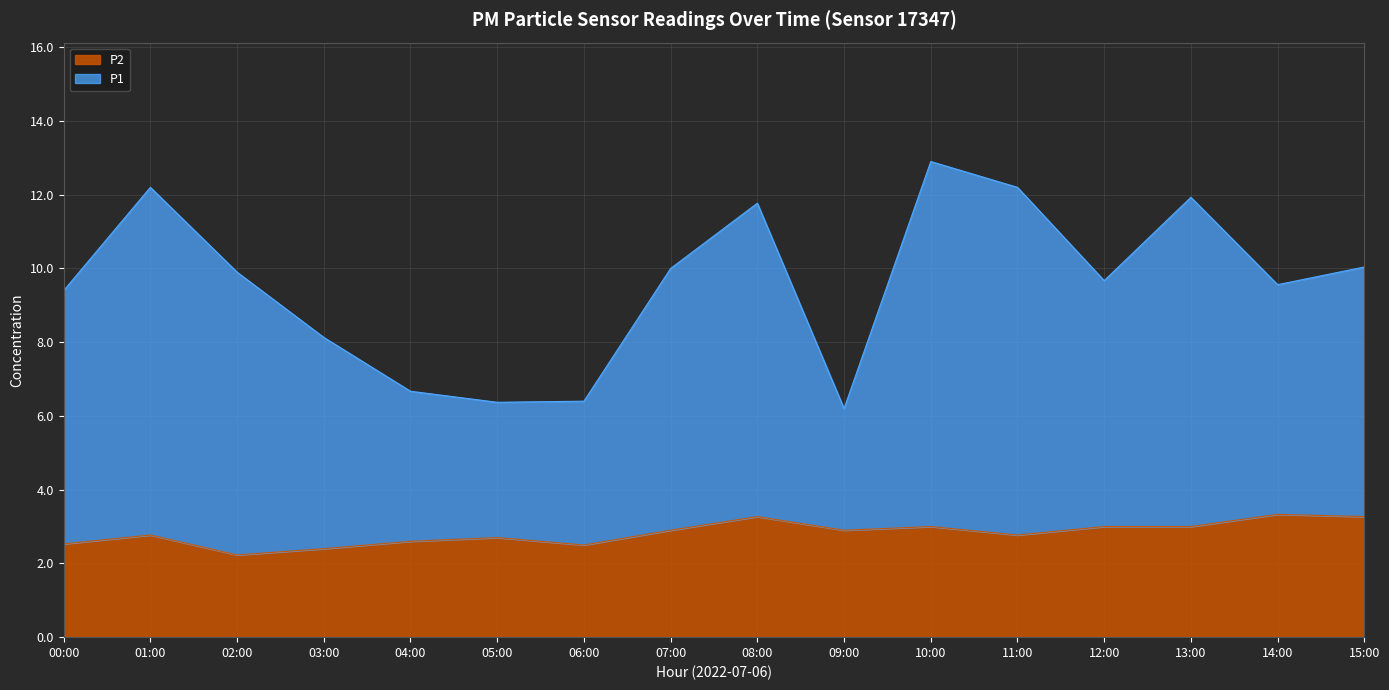

Where is P2 nearest to the value 2?

02:00